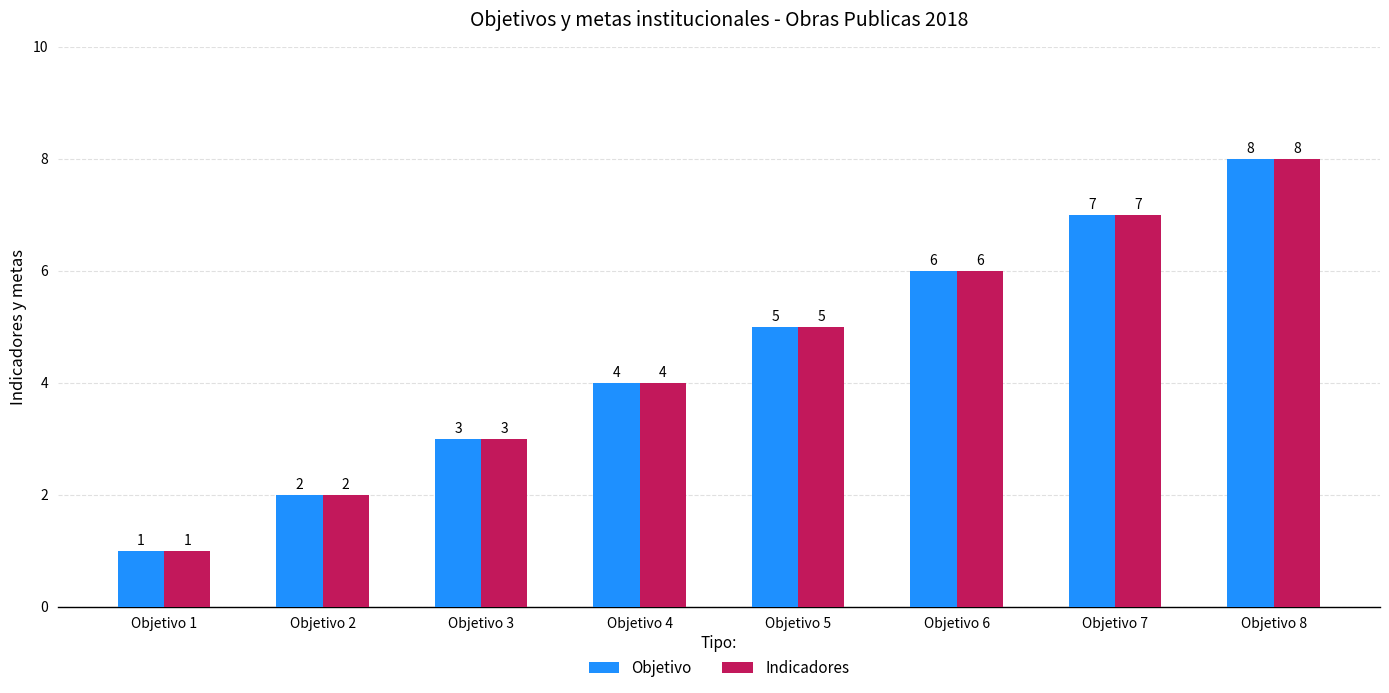

What are all the series names shown in the legend?

Objetivo, Indicadores